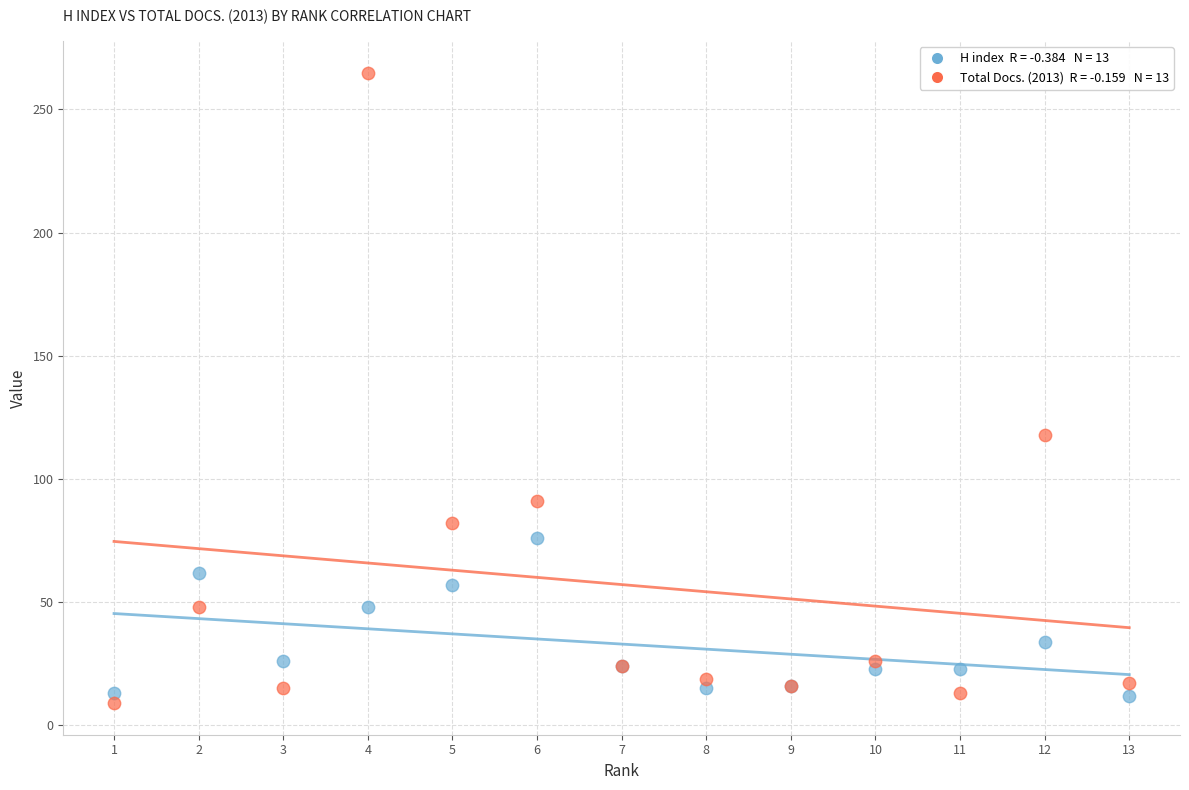

Across all series, what Y value is closest to 137?

118